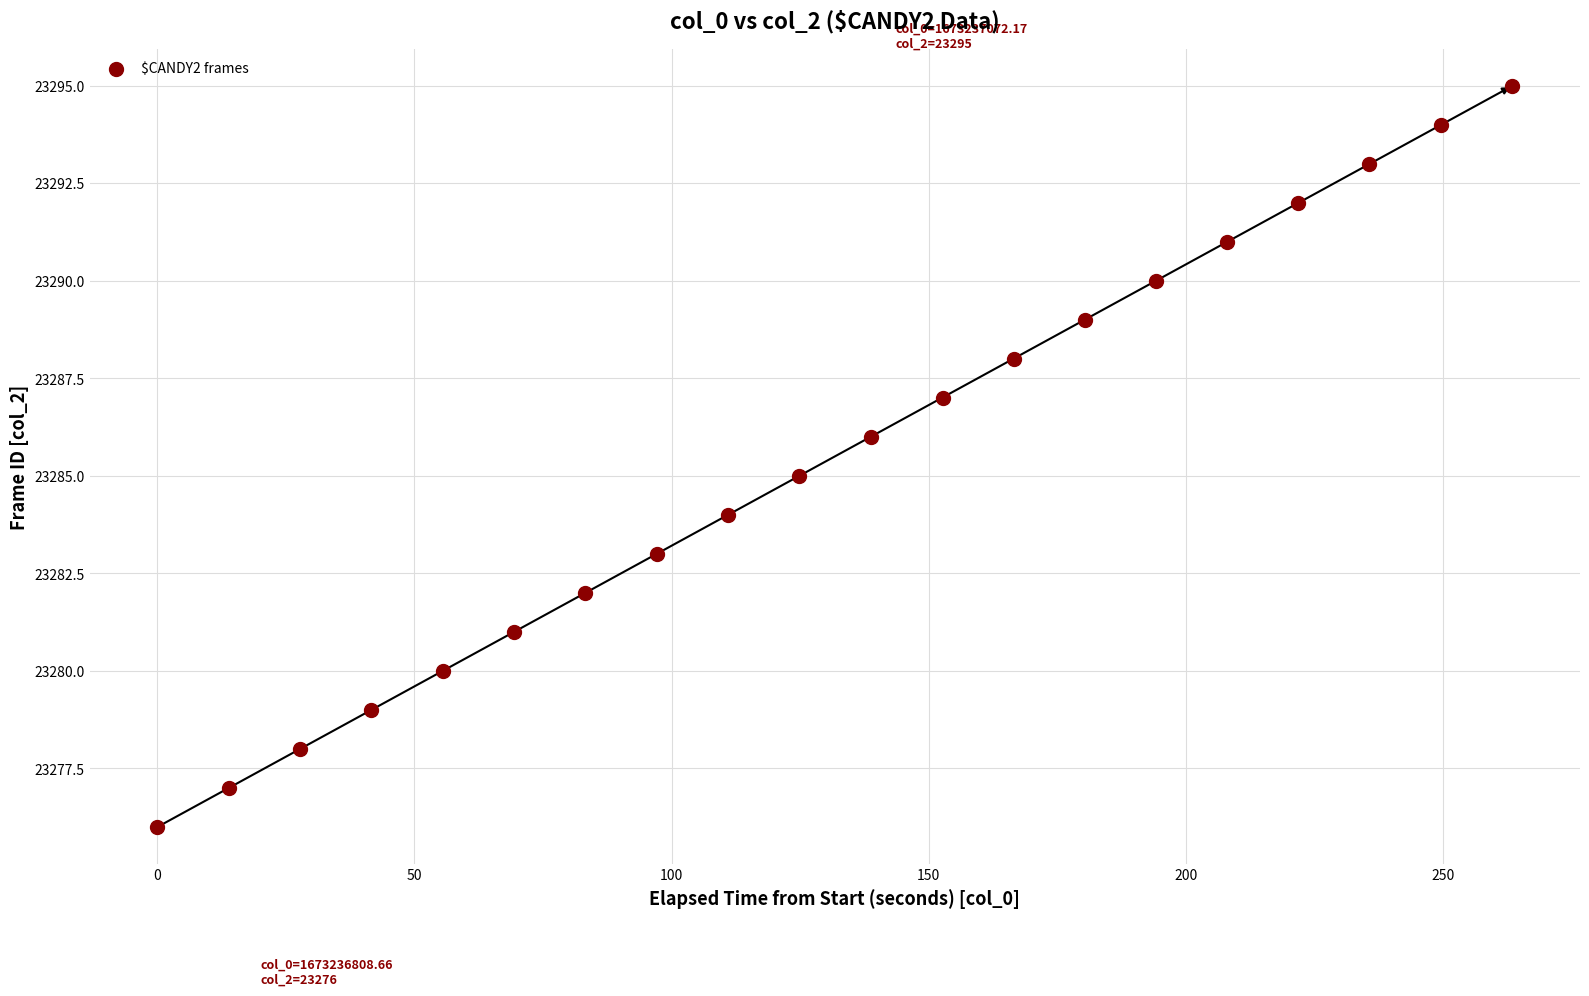

How many data points are displayed?

20